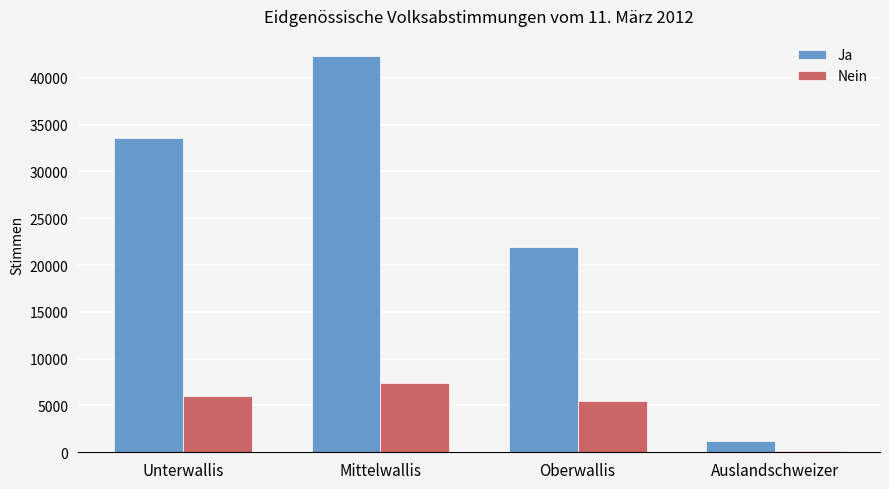

What is the sum of all Ja values?

99043